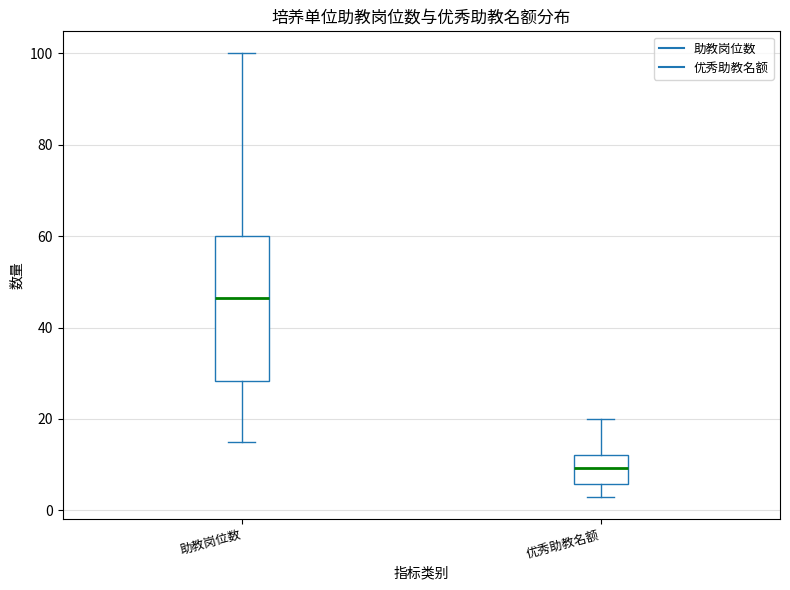

Reading left to right, read every box against the y-axis: the position of its median line, the range the box covers, and the ends of its whiskers. The values are not printed on the chart, so give them approximately, as read against the axis.

助教岗位数: median 46, box 28 to 60, whiskers 16 to 100
优秀助教名额: median 10, box 6 to 12, whiskers 4 to 20